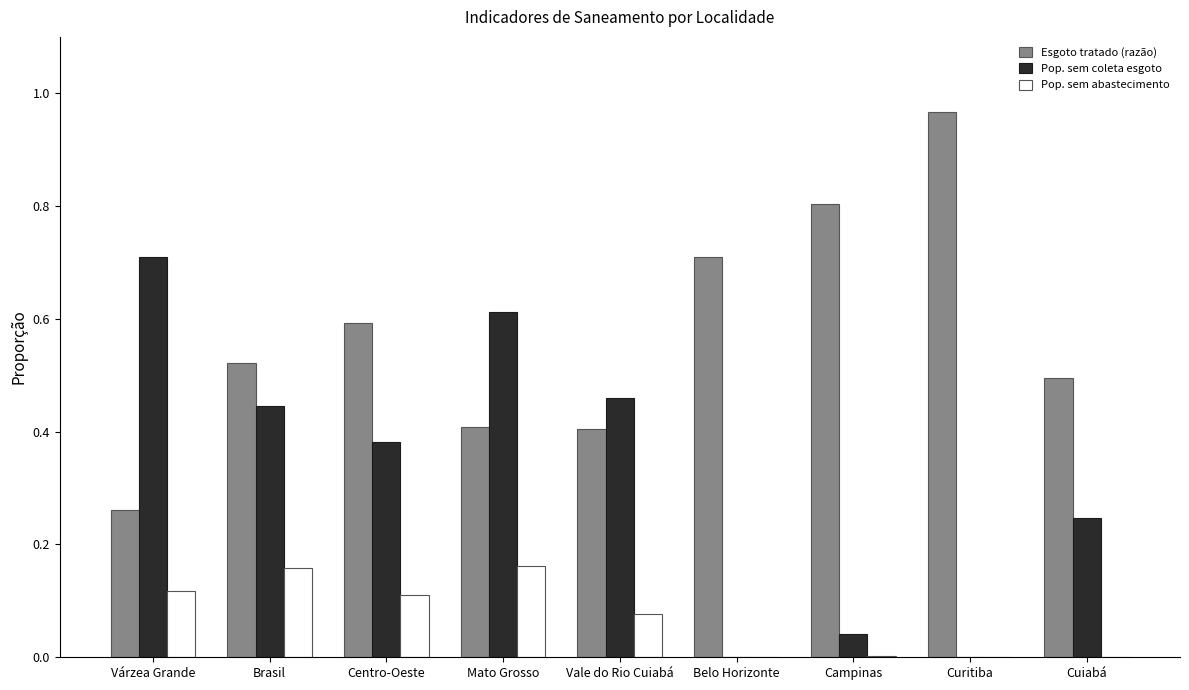

The value of Esgoto tratado (razão) at Belo Horizonte is 0.7. True or false?

True